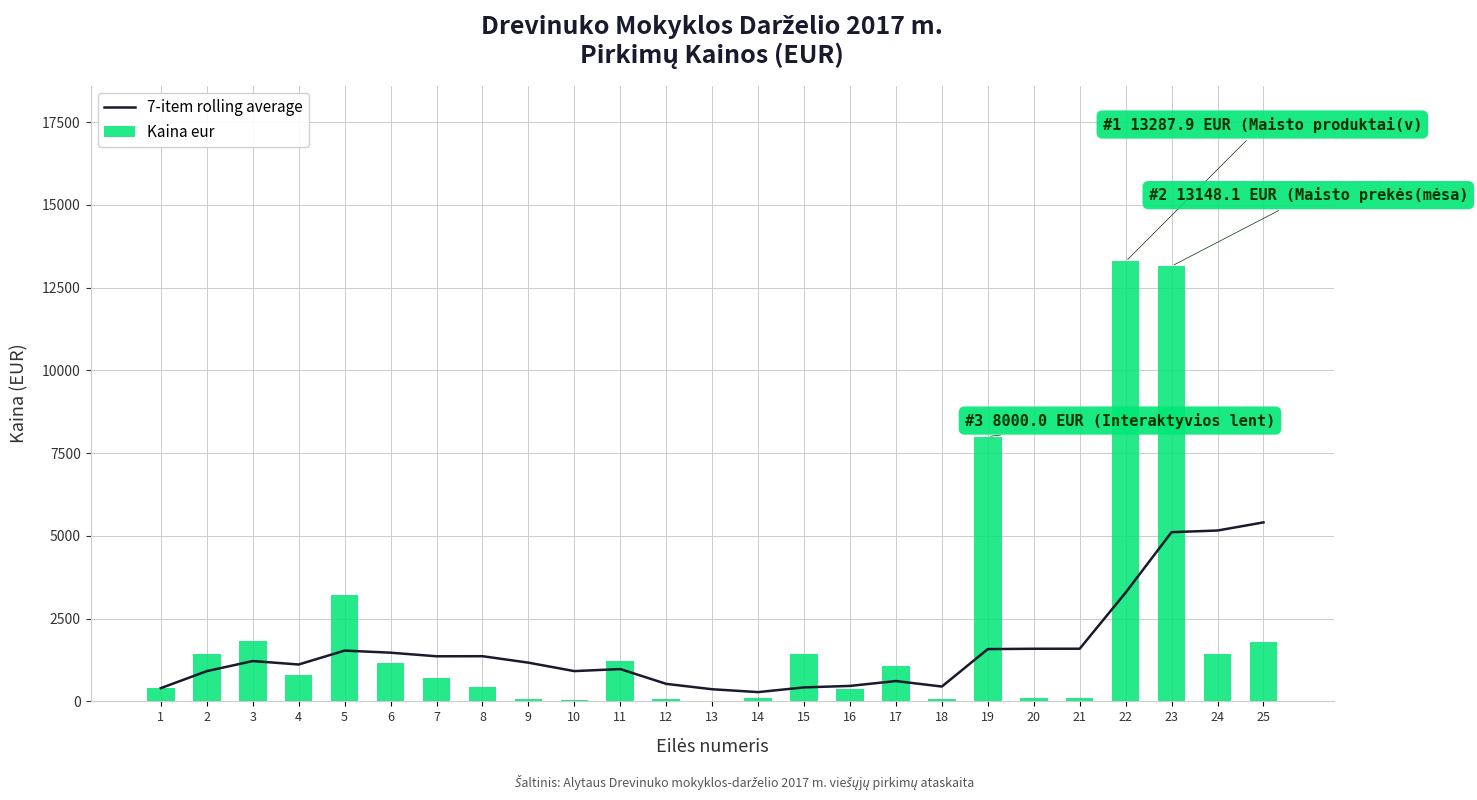

At which category does the chart reach its peak across all series?

22